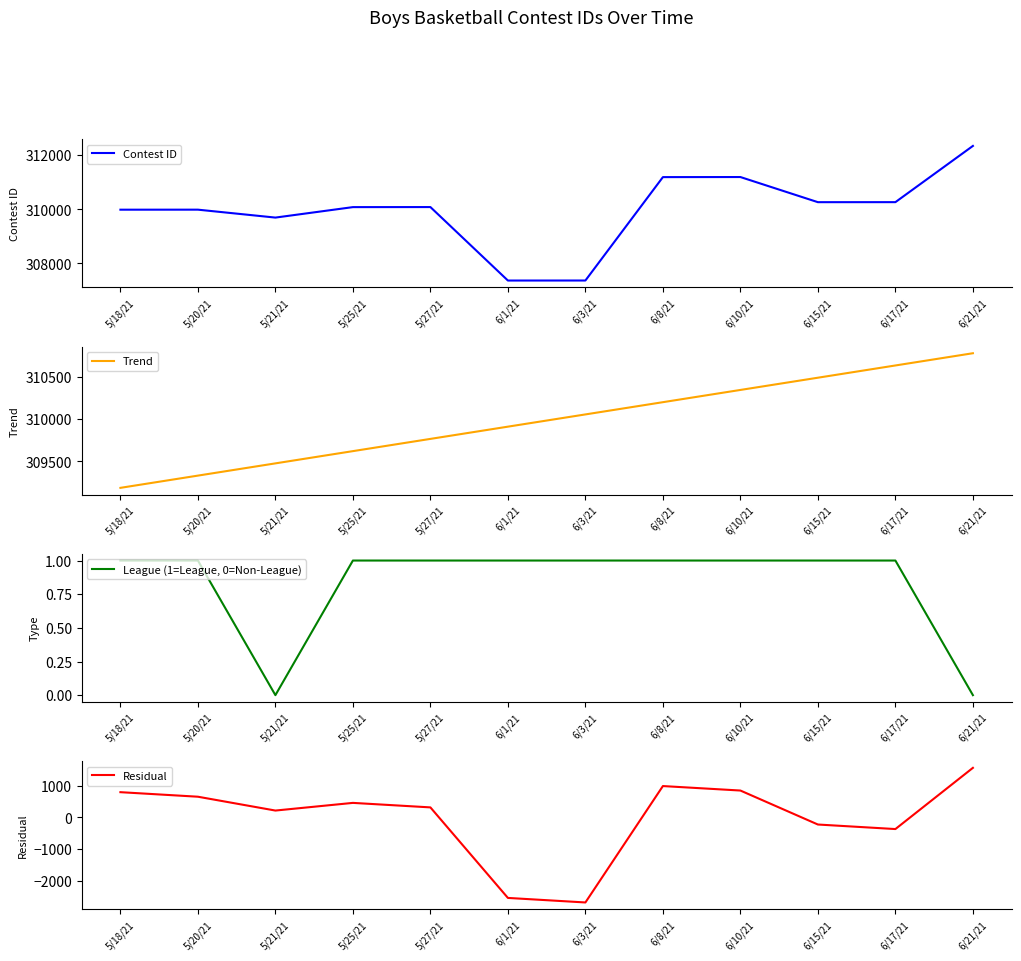

Reading left to right, transcribe all the data shown in this chart.

Contest ID: 5/18/21=309983.0	5/20/21=309984.0	5/21/21=309691.0	5/25/21=310078.0	5/27/21=310080.0	6/1/21=307362.0	6/3/21=307363.0	6/8/21=311188.0	6/10/21=311191.0	6/15/21=310261.0	6/17/21=310262.0	6/21/21=312342.0
Trend: 5/18/21=309187.3	5/20/21=309331.8	5/21/21=309476.3	5/25/21=309620.8	5/27/21=309765.3	6/1/21=309909.8	6/3/21=310054.3	6/8/21=310198.9	6/10/21=310343.4	6/15/21=310487.9	6/17/21=310632.4	6/21/21=310776.9
League (1=League, 0=Non-League): 5/18/21=1.0	5/20/21=1.0	5/21/21=0.0	5/25/21=1.0	5/27/21=1.0	6/1/21=1.0	6/3/21=1.0	6/8/21=1.0	6/10/21=1.0	6/15/21=1.0	6/17/21=1.0	6/21/21=0.0
Residual: 5/18/21=795.7	5/20/21=652.2	5/21/21=214.7	5/25/21=457.2	5/27/21=314.7	6/1/21=-2547.8	6/3/21=-2691.3	6/8/21=989.1	6/10/21=847.6	6/15/21=-226.9	6/17/21=-370.4	6/21/21=1565.1